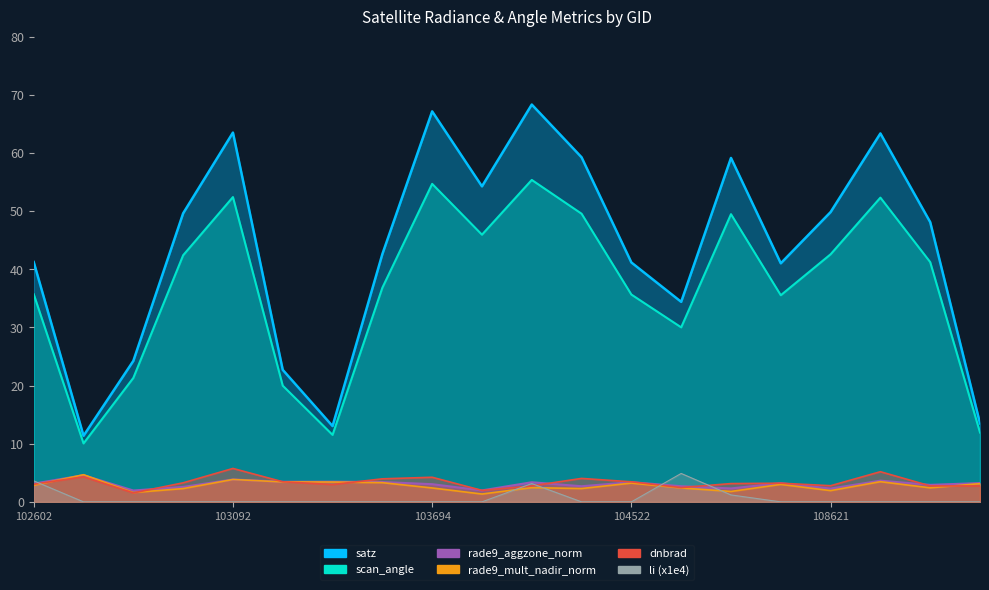

Which category has the lowest value in the rade9_mult_nadir_norm series?

103811